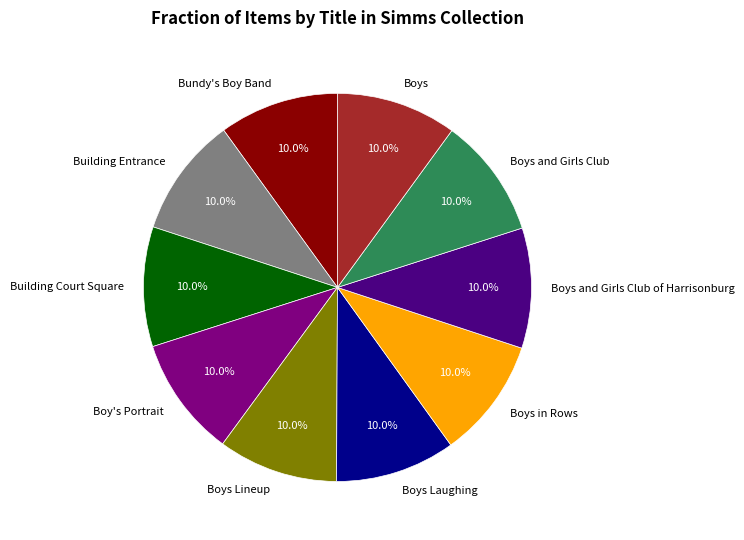

Count the number of slices in the pie.

10